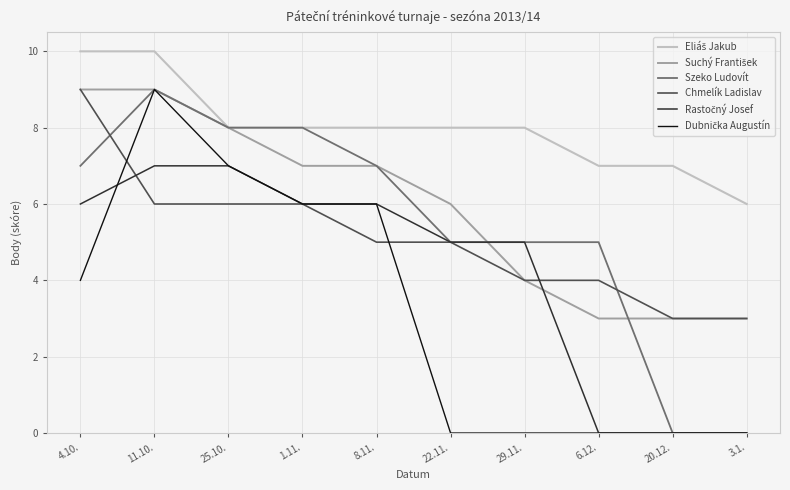

What is the total value across all series at 8.11.?

39